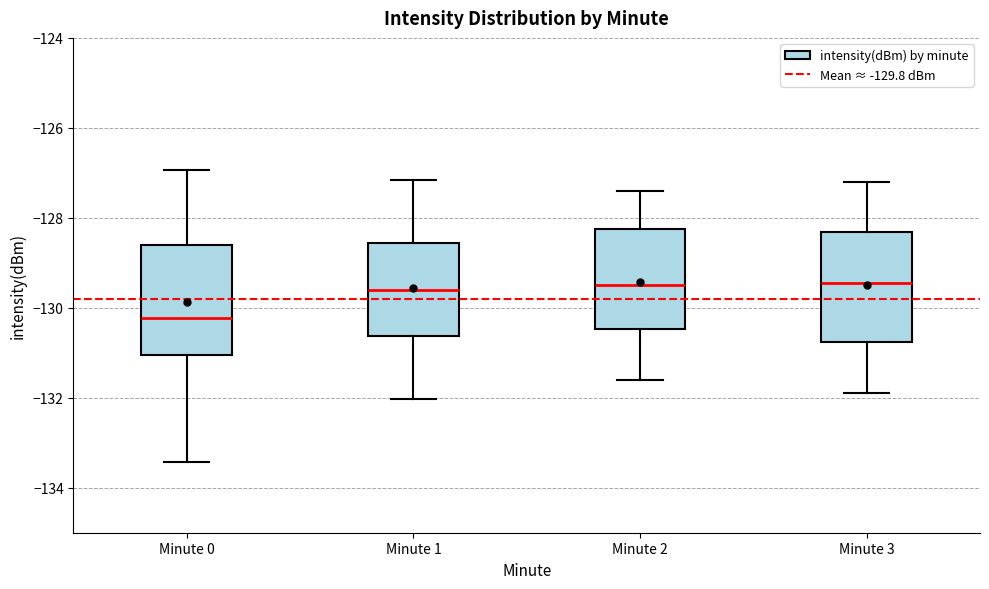

Reading left to right, read every box against the y-axis: the position of its median line, the range the box covers, and the ends of its whiskers. The values are not printed on the chart, so give them approximately, as read against the axis.

Minute 0: median -130.2, box -131.0 to -128.6, whiskers -133.4 to -127.0
Minute 1: median -129.6, box -130.6 to -128.6, whiskers -132.0 to -127.2
Minute 2: median -129.4, box -130.4 to -128.2, whiskers -131.6 to -127.4
Minute 3: median -129.4, box -130.8 to -128.4, whiskers -131.8 to -127.2